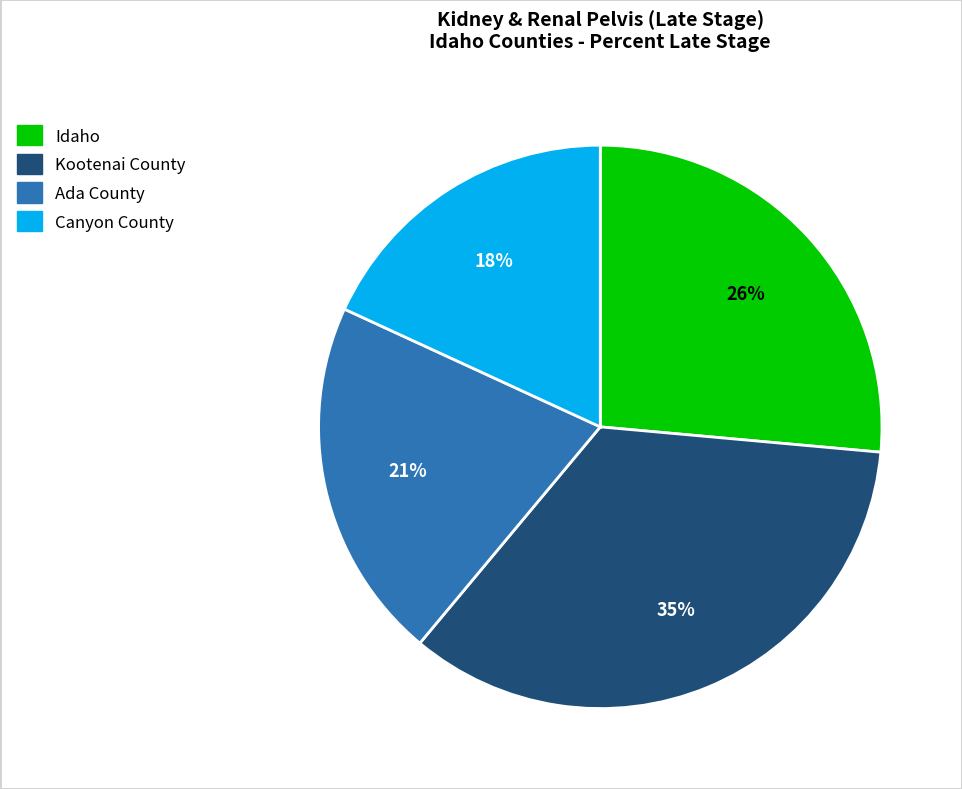

Is it true that Ada County is 21% of the pie?

True